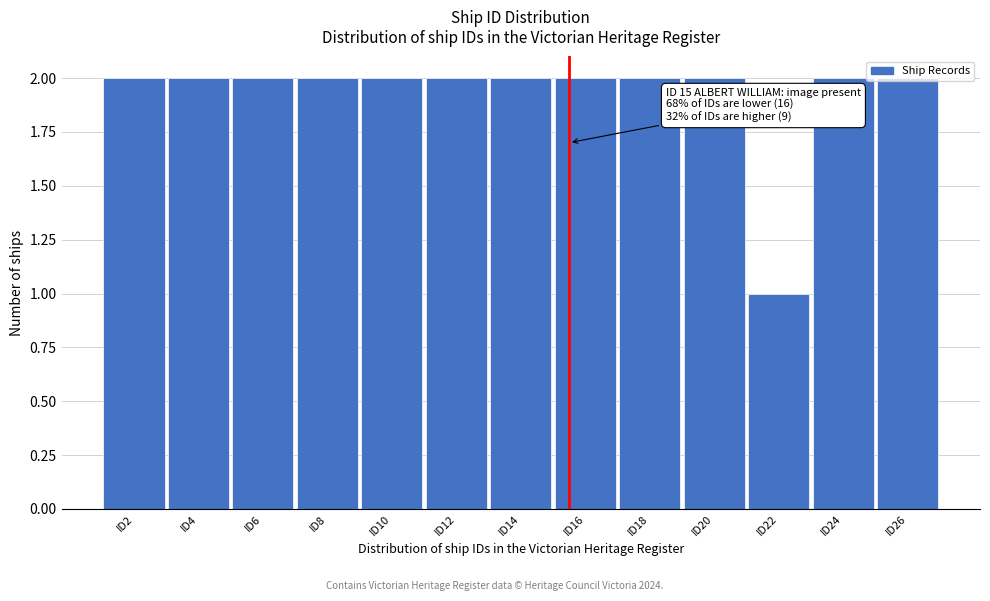

Is it true that the value at ID8 is 2?

True